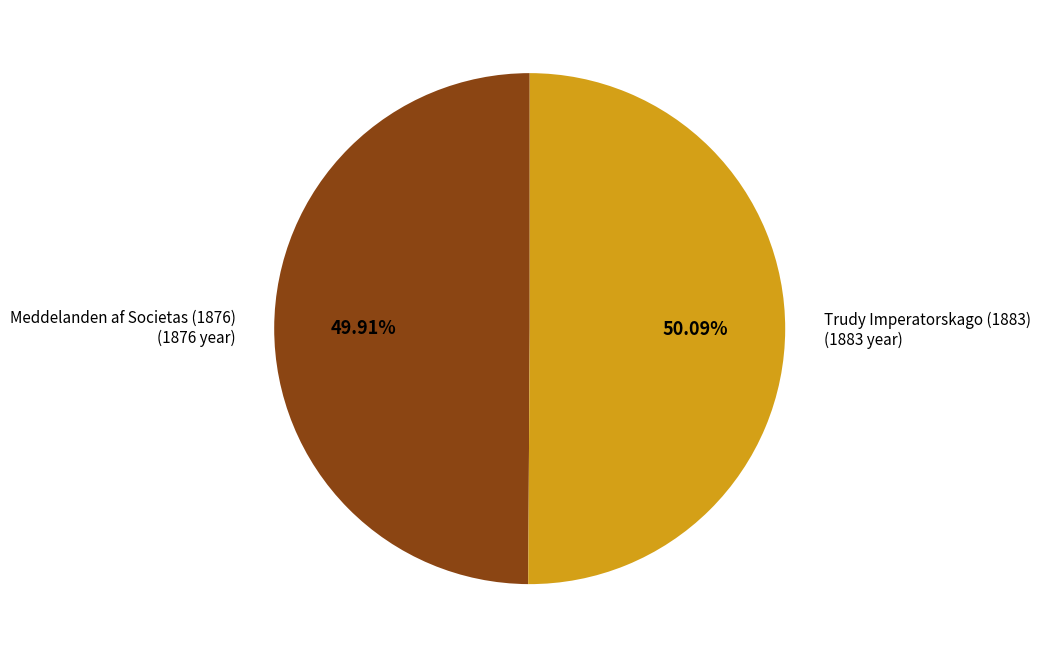

Is the sum of Meddelanden af Societas (1876) and Trudy Imperatorskago (1883) greater than half?

Yes